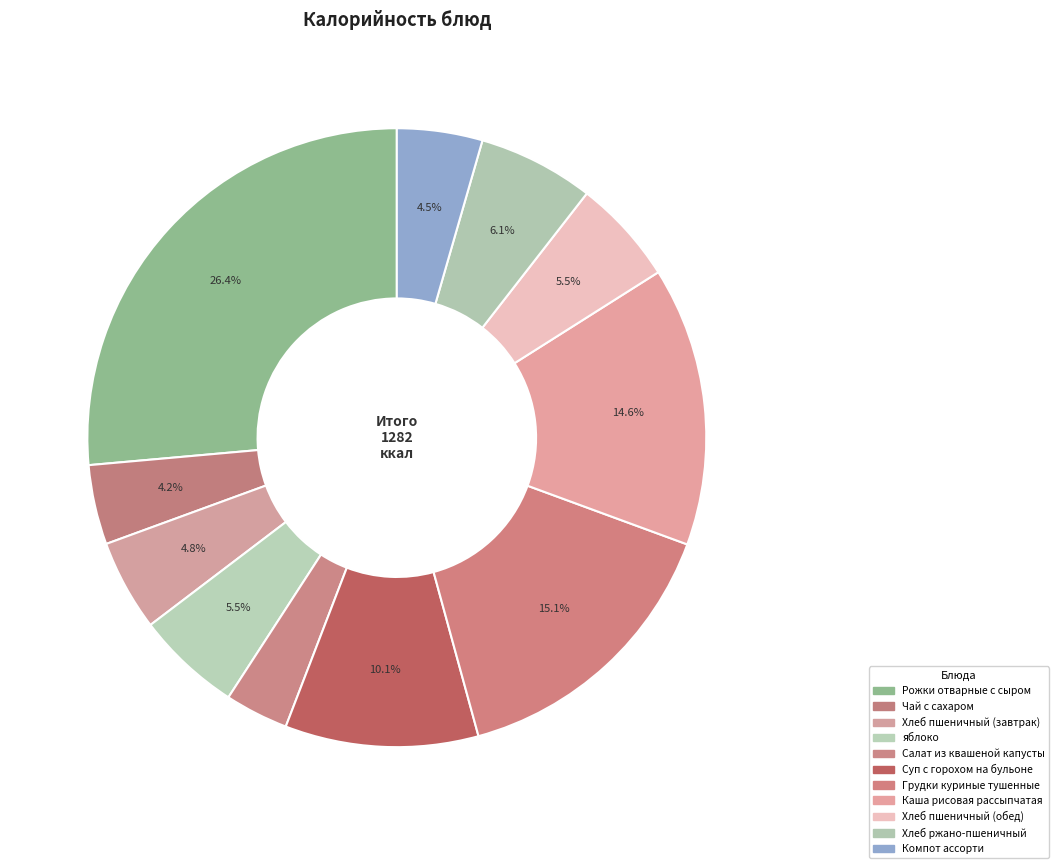

Between Суп с горохом на бульоне and Компот ассорти, which is larger?

Суп с горохом на бульоне